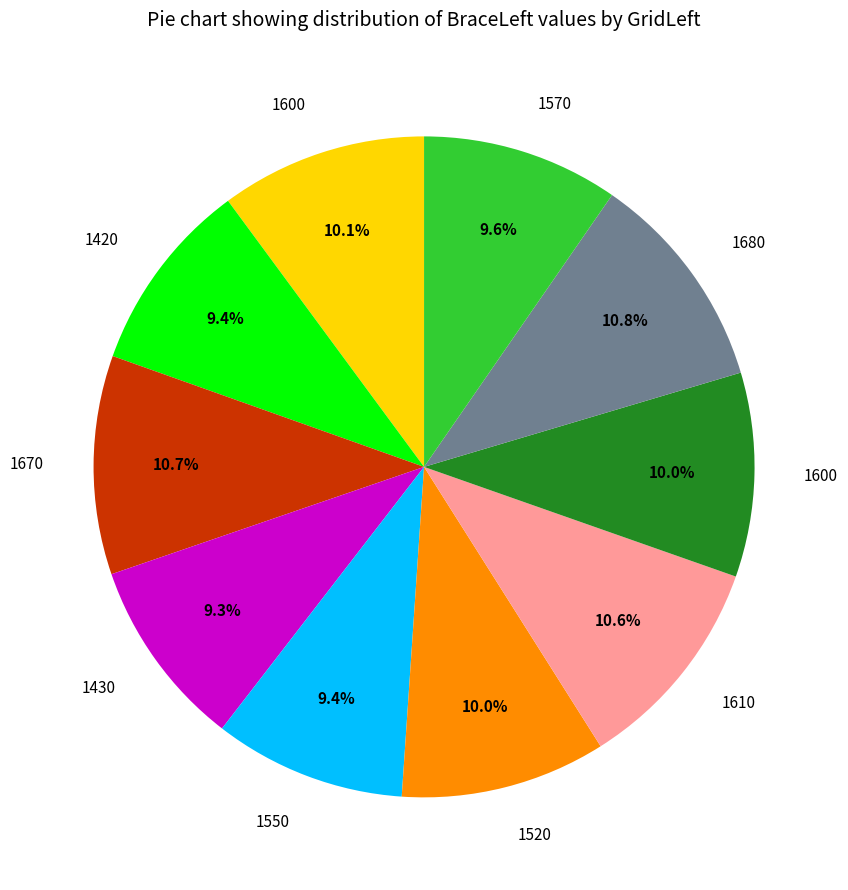

Count the number of slices in the pie.

10